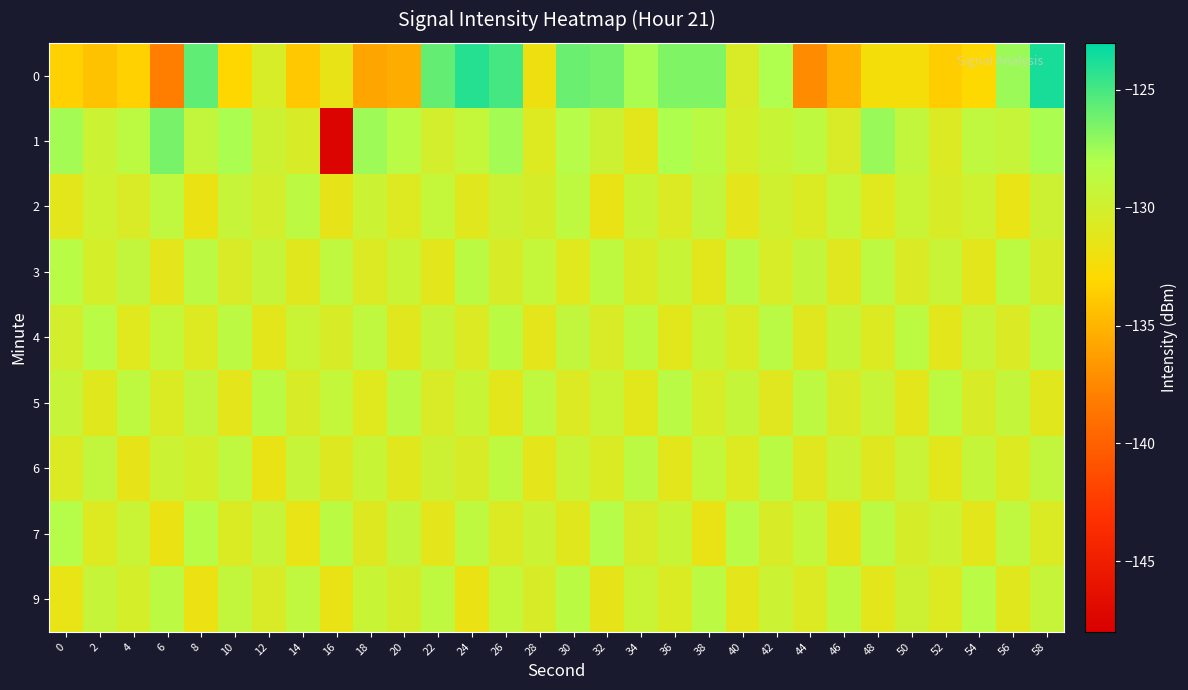

Which series has the largest total across all categories?

1